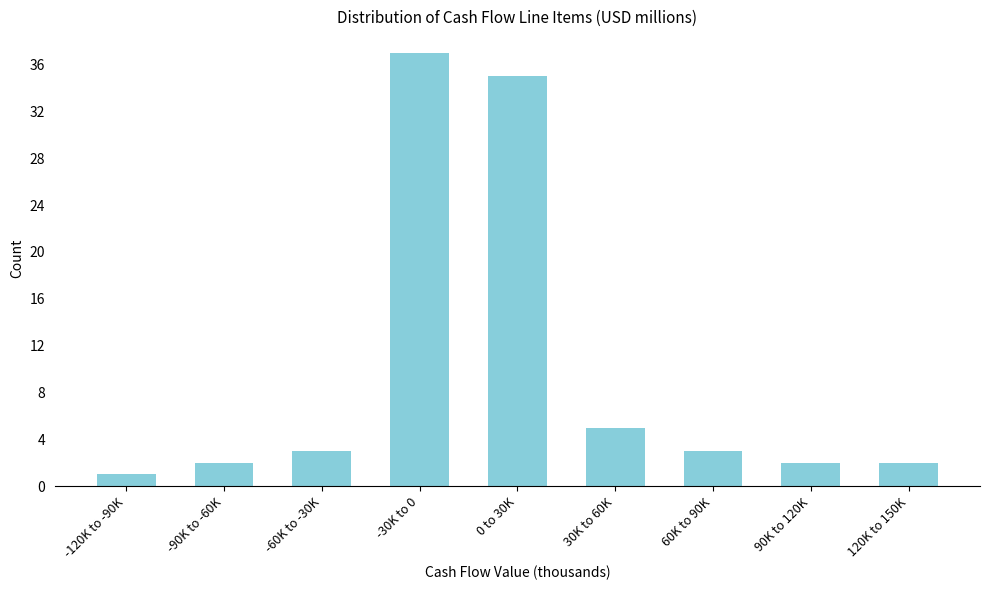

Reading right to left, transcribe all the data shown in this chart.

120K to 150K=2	90K to 120K=2	60K to 90K=3	30K to 60K=5	0 to 30K=35	-30K to 0=37	-60K to -30K=3	-90K to -60K=2	-120K to -90K=1